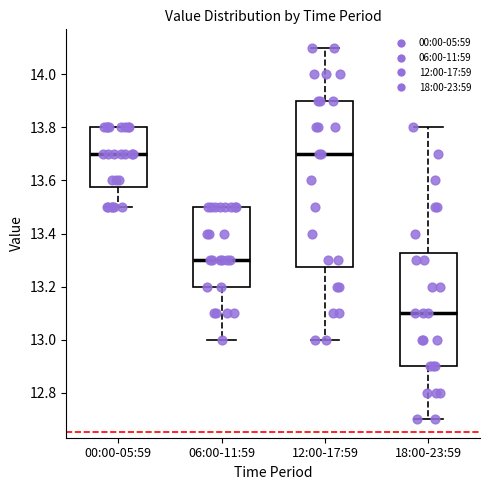

Which box is the tallest, from its lower edge to its upper edge?

12:00-17:59